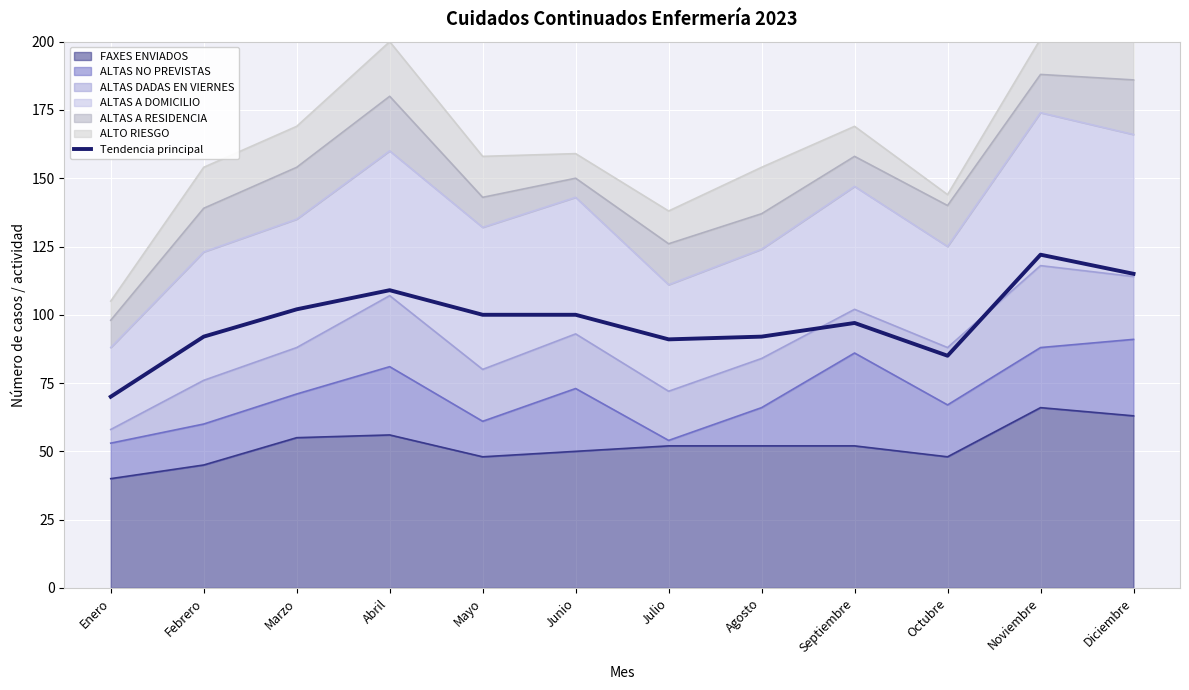

Does the chart display data point markers on the line(s)?

No